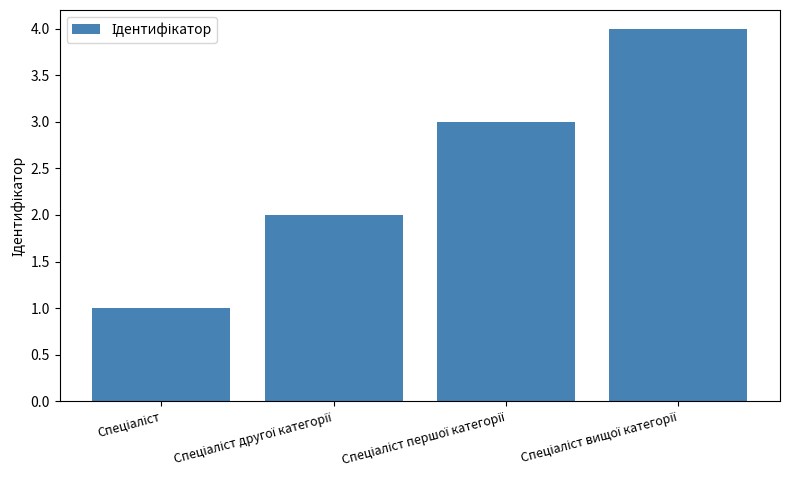

What is the difference between the maximum and second lowest values?

2